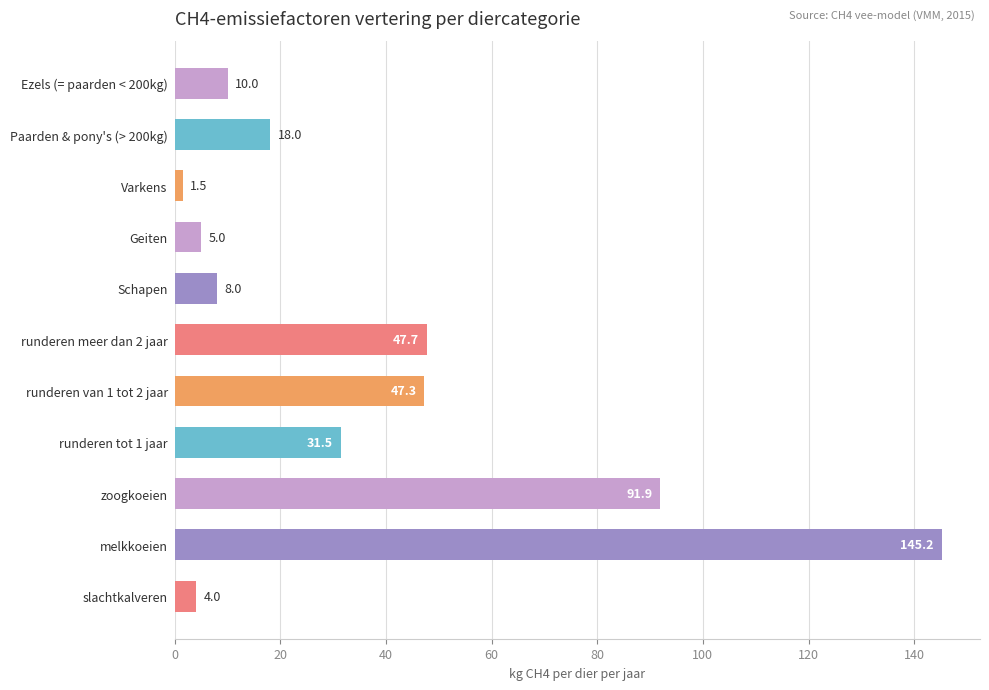

Reading bottom to top, transcribe all the data shown in this chart.

4.0	145.2	91.9	31.5	47.3	47.7	8.0	5.0	1.5	18.0	10.0